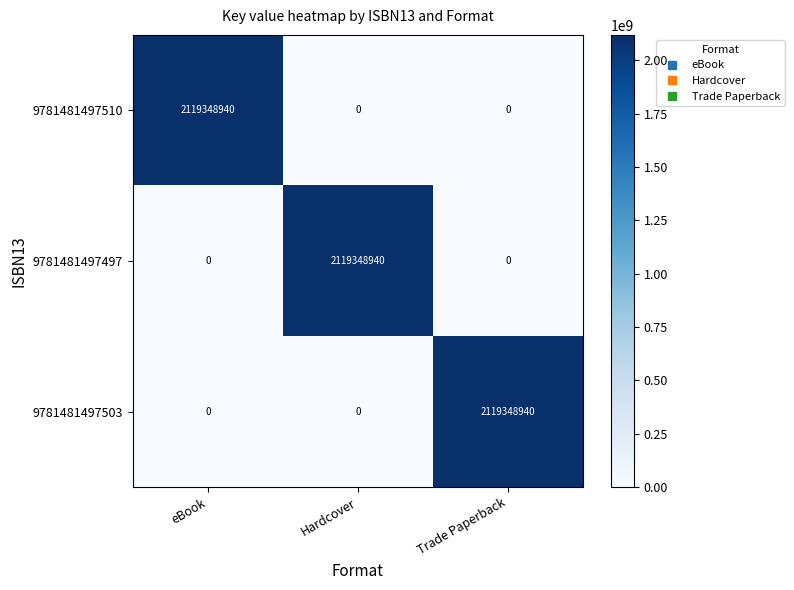

Is it true that 9781481497497 equals 3451684797 at Hardcover?

False